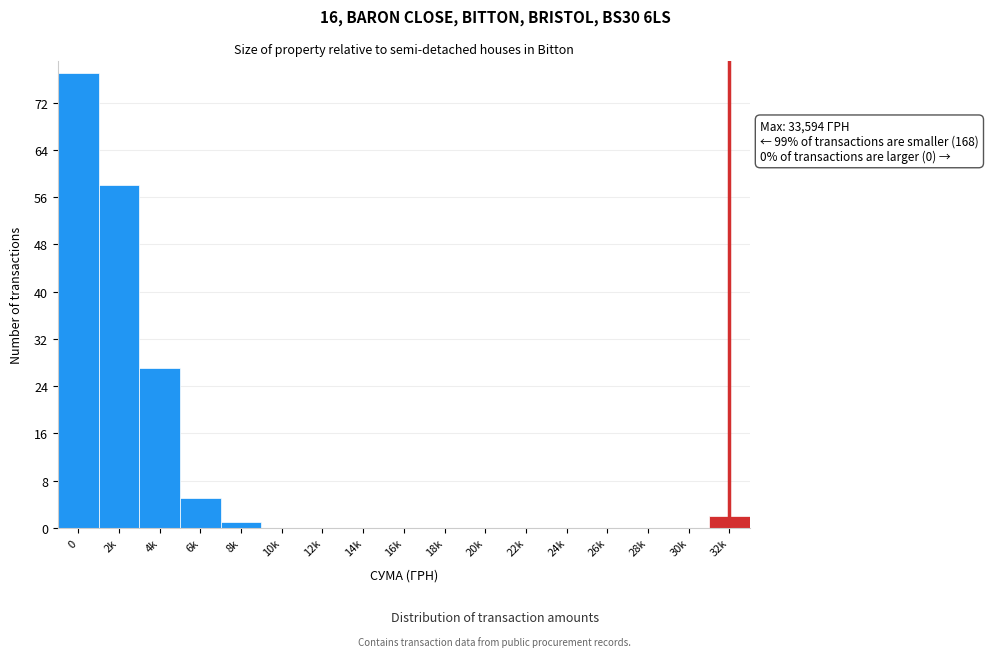

Reading left to right, what are all the values shown in this chart?

0=77	2k=58	4k=27	6k=5	8k=1	10k=0	12k=0	14k=0	16k=0	18k=0	20k=0	22k=0	24k=0	26k=0	28k=0	30k=0	32k=2